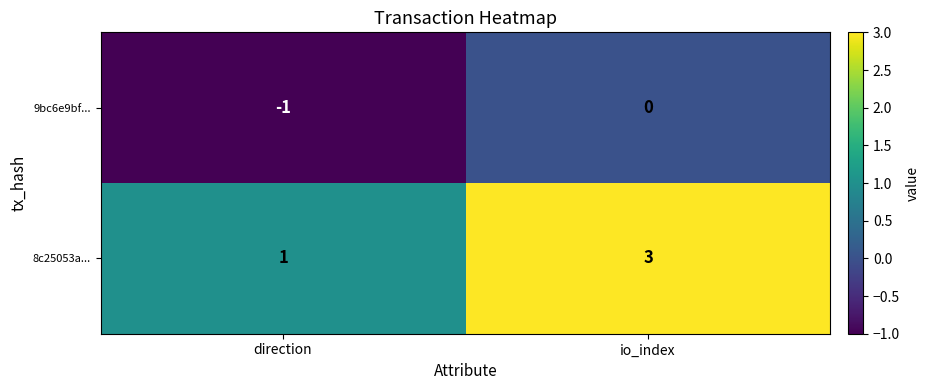

Which series changed the most between direction and io_index?

8c25053a...